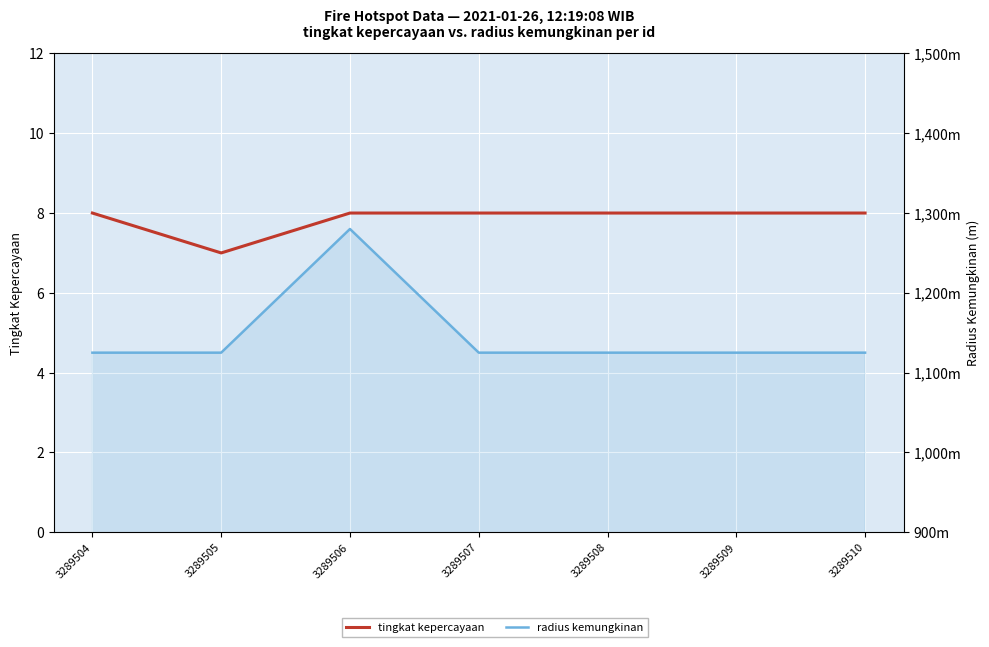

What is the value of the tingkat kepercayaan point at the 3rd from the left?

8